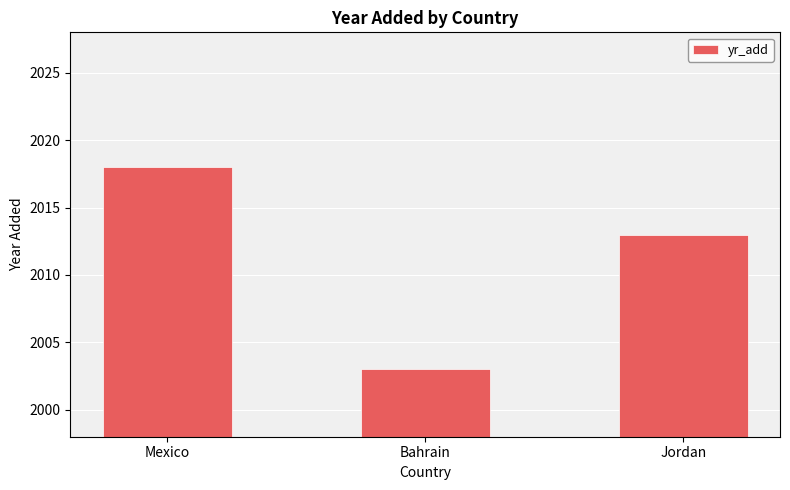

What is the sum of the values at Jordan and Bahrain?

4016